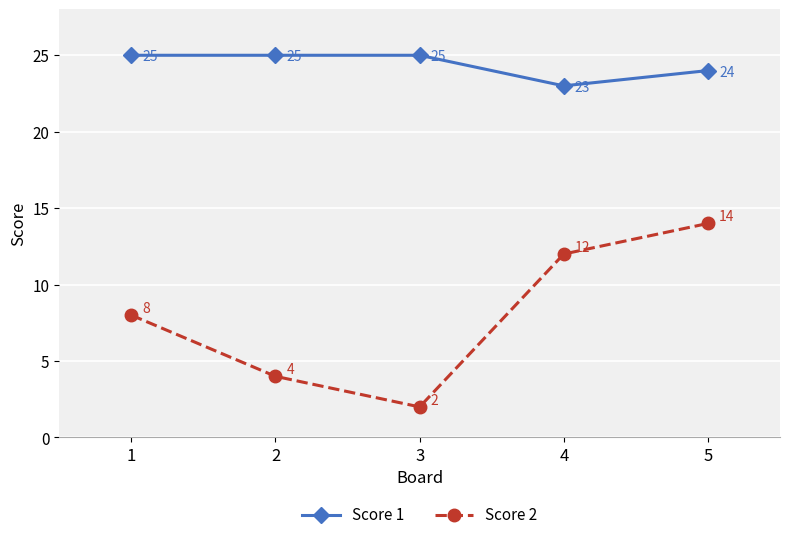

True or false: Score 2 and Score 1 intersect in this chart.

False